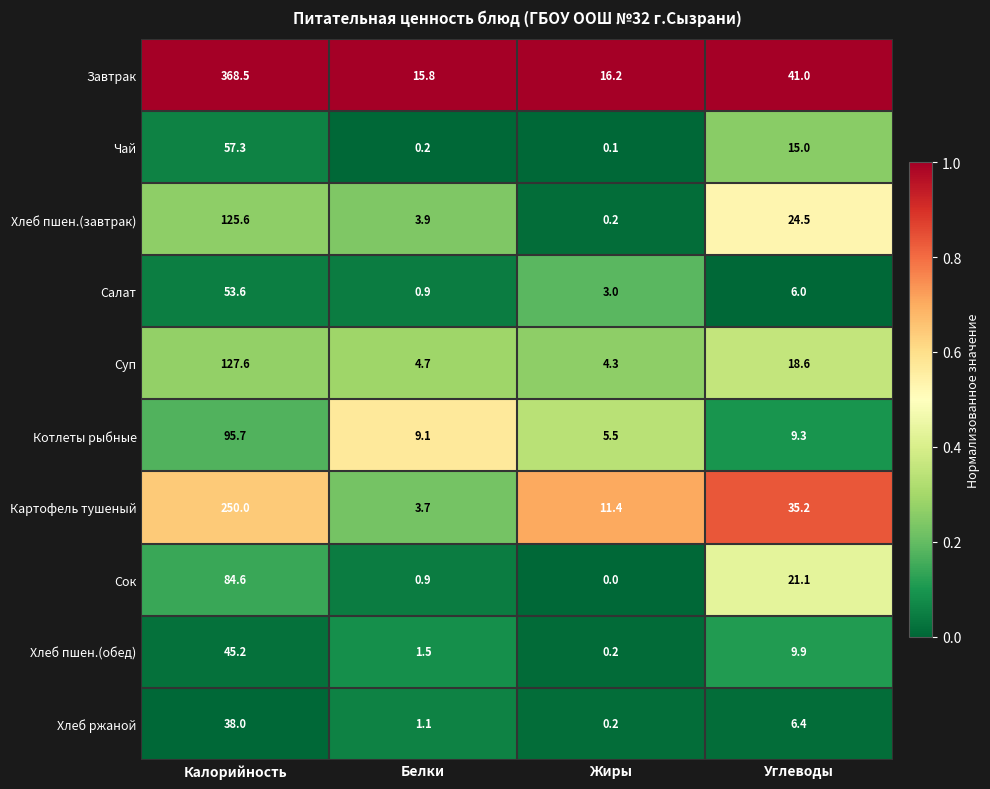

Which series changed the most between Калорийность and Жиры?

Завтрак